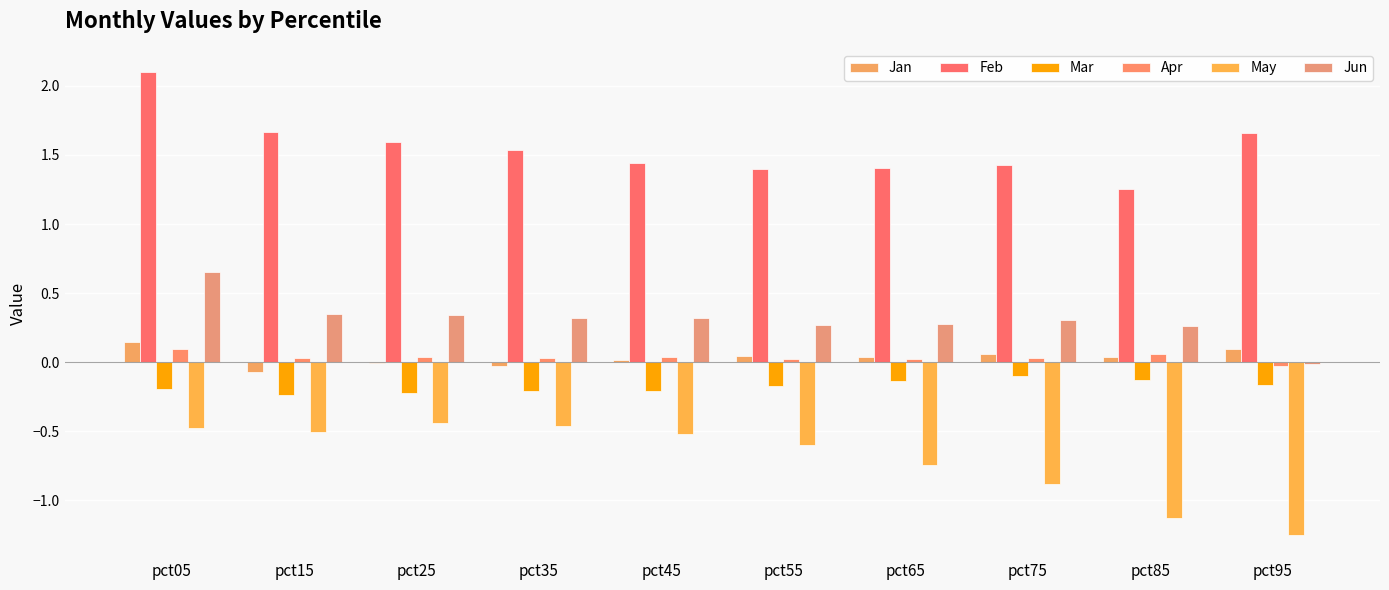

What is the total value across all series at pct35?

1.2